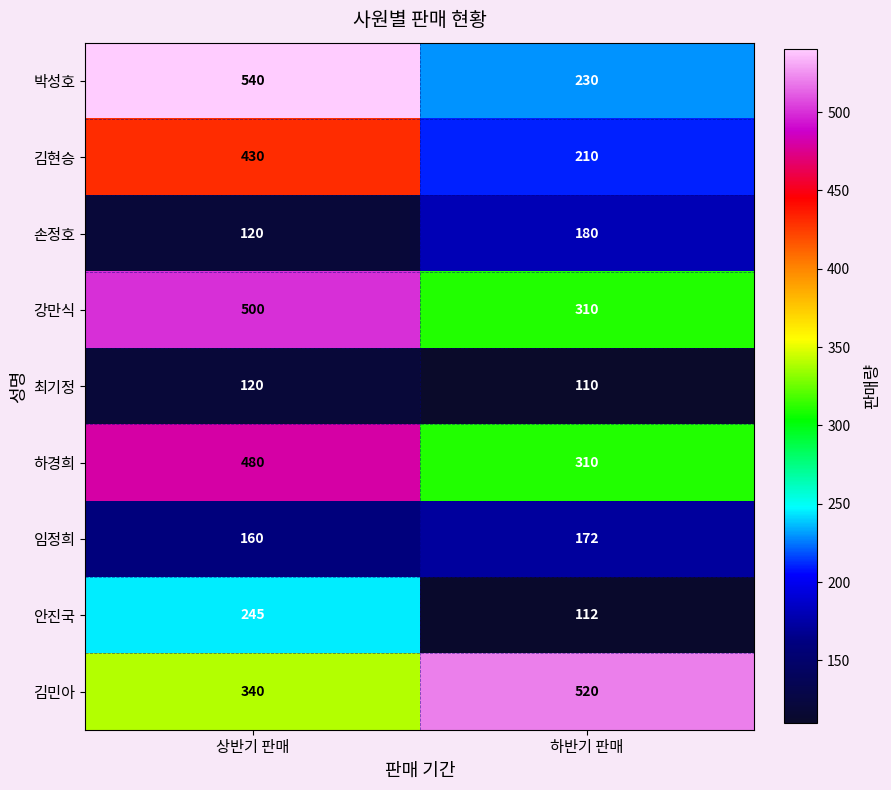

What is the difference between the maximum and minimum values in the 김민아 series?

180